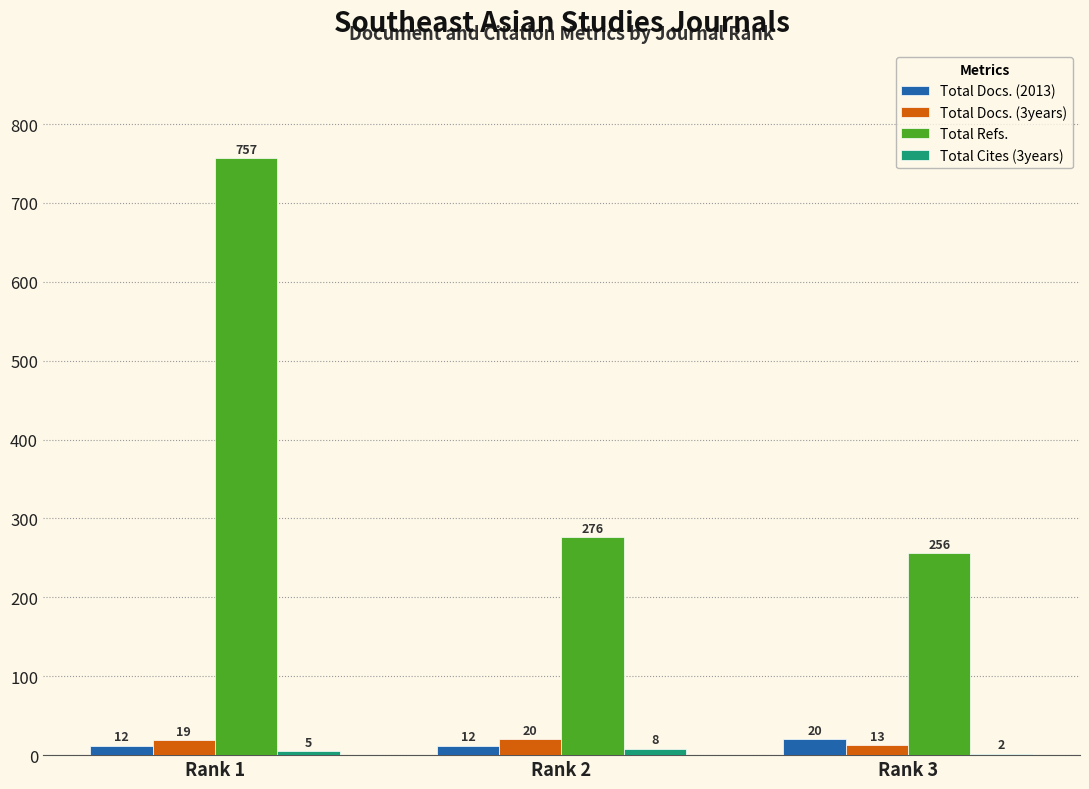

The value of Total Refs. at Rank 1 is 757. True or false?

True